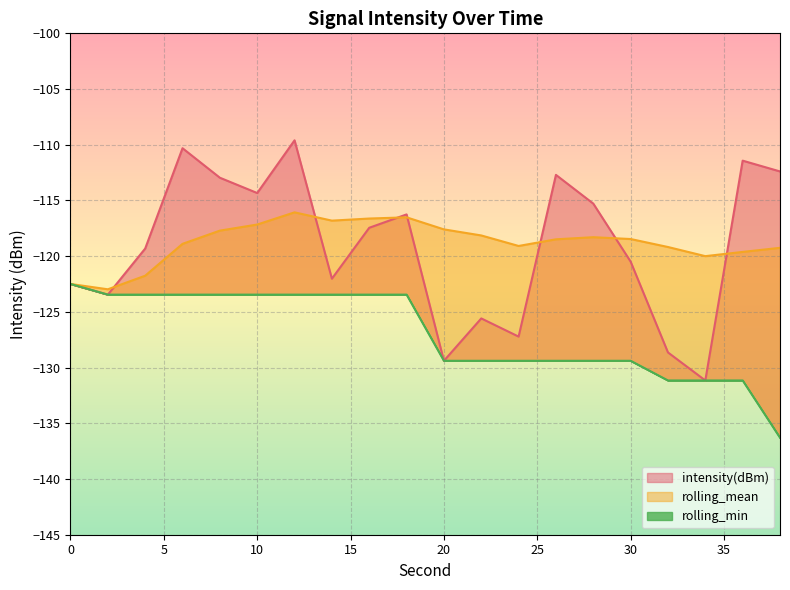

What are all the series names shown in the legend?

intensity(dBm), rolling_mean, rolling_min